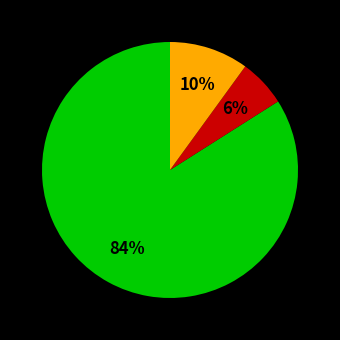

Is there any slice that represents more than half of the pie?

Yes